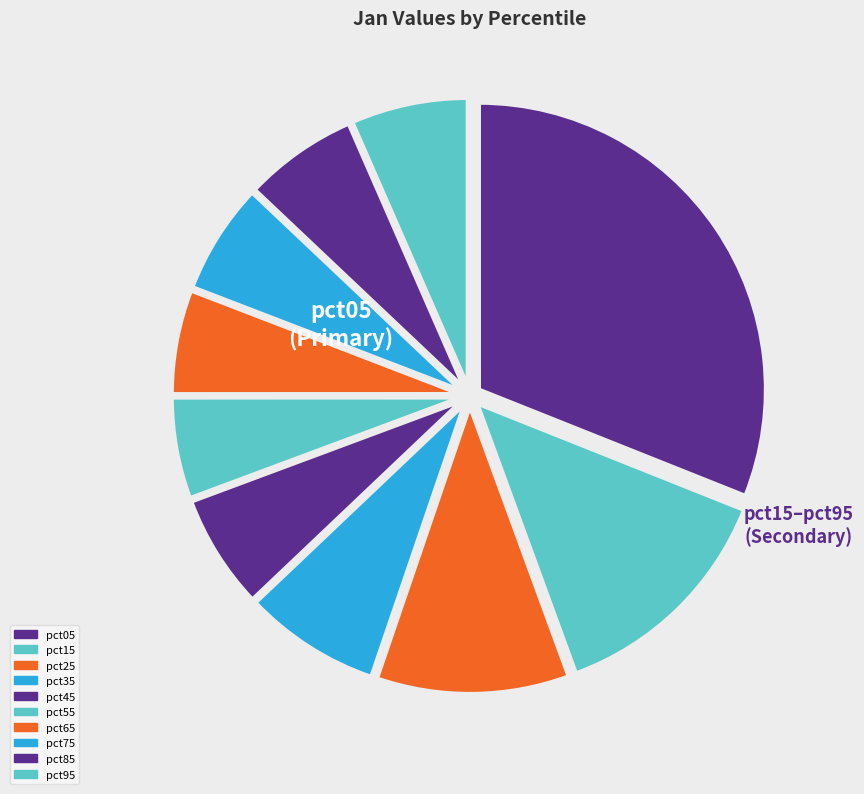

Is pct45 the majority of the pie?

No